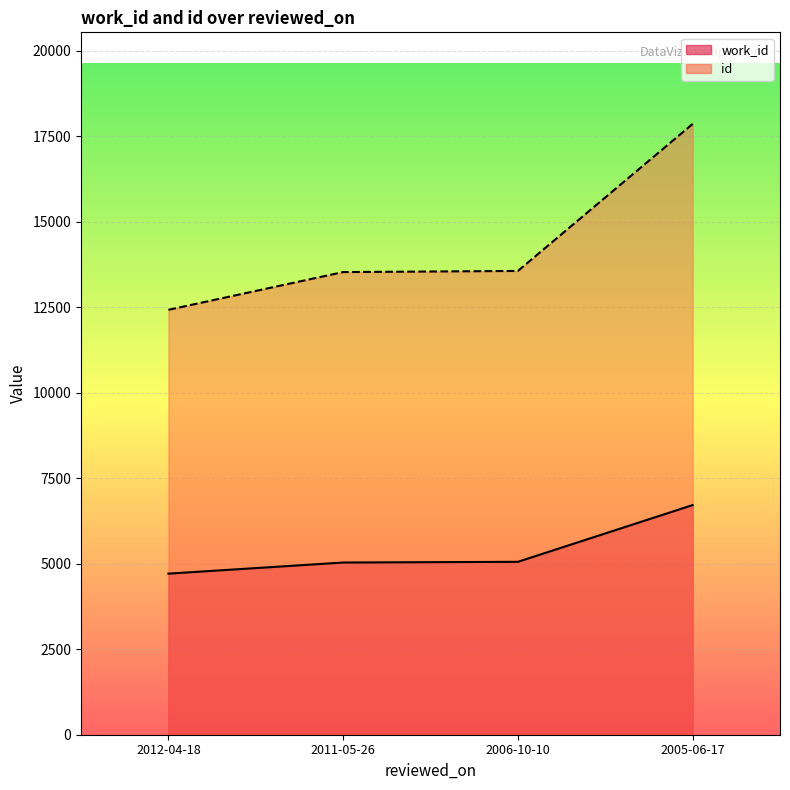

At which category is the sum across all series the highest?

2005-06-17